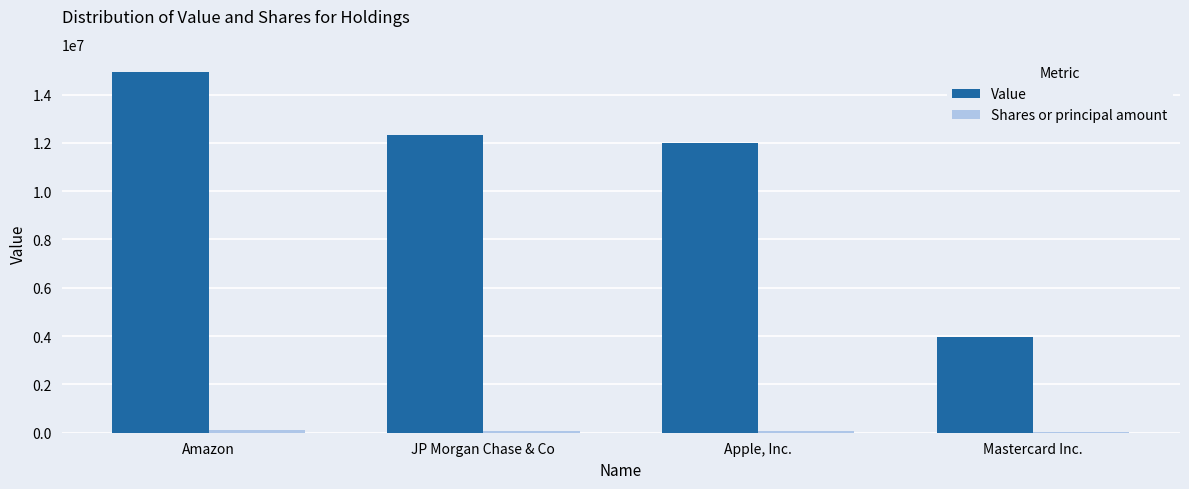

Between JP Morgan Chase & Co and Mastercard Inc., which series saw the biggest shift?

Value